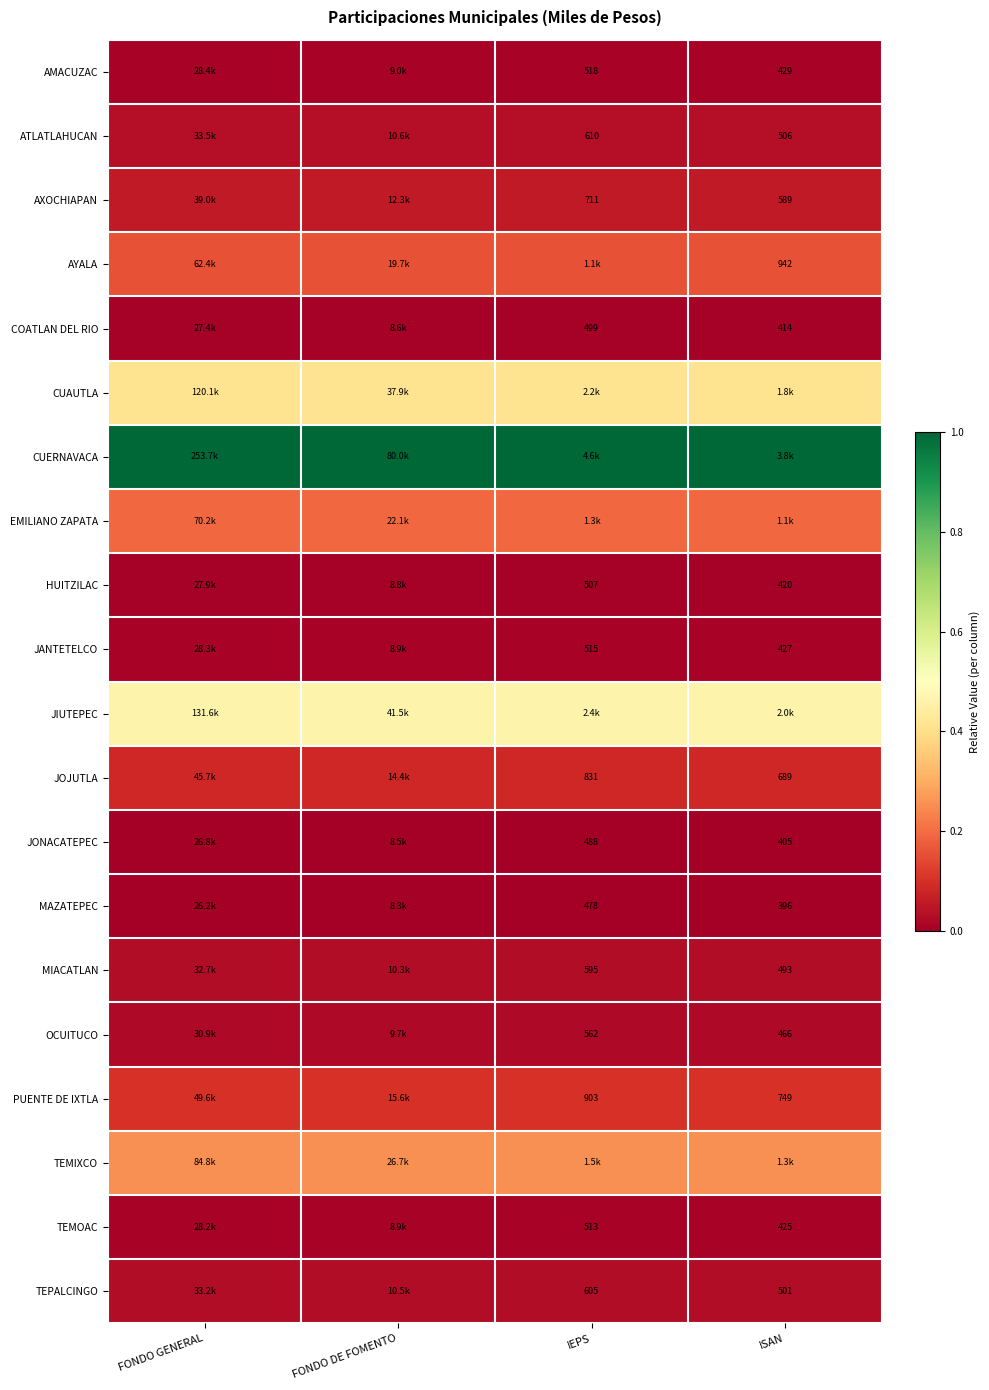

The CUAUTLA series shows 0.6 at IEPS. True or false?

False